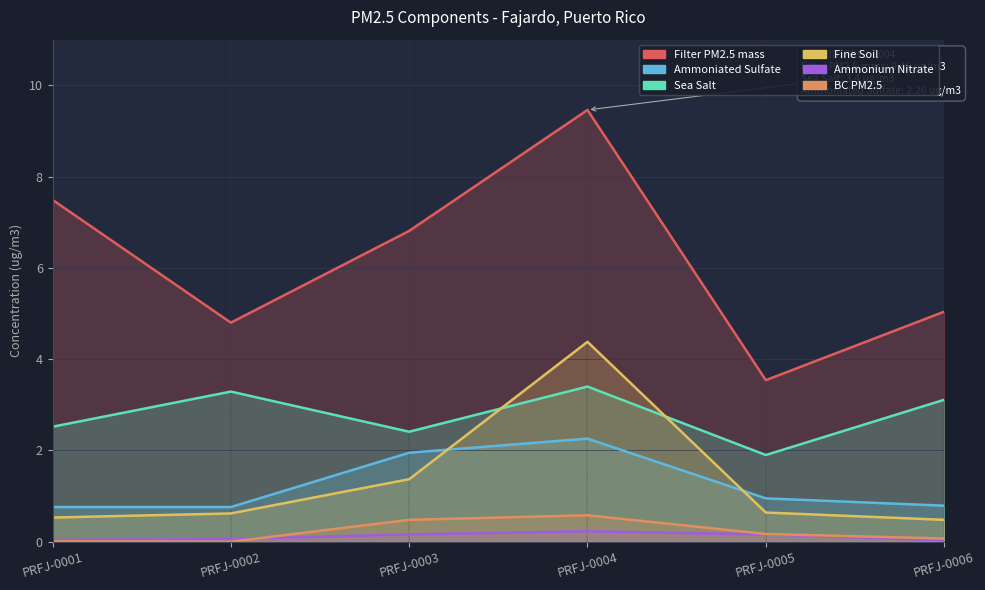

Between PRFJ-0003 and PRFJ-0005, which series saw the biggest shift?

Filter PM2.5 mass